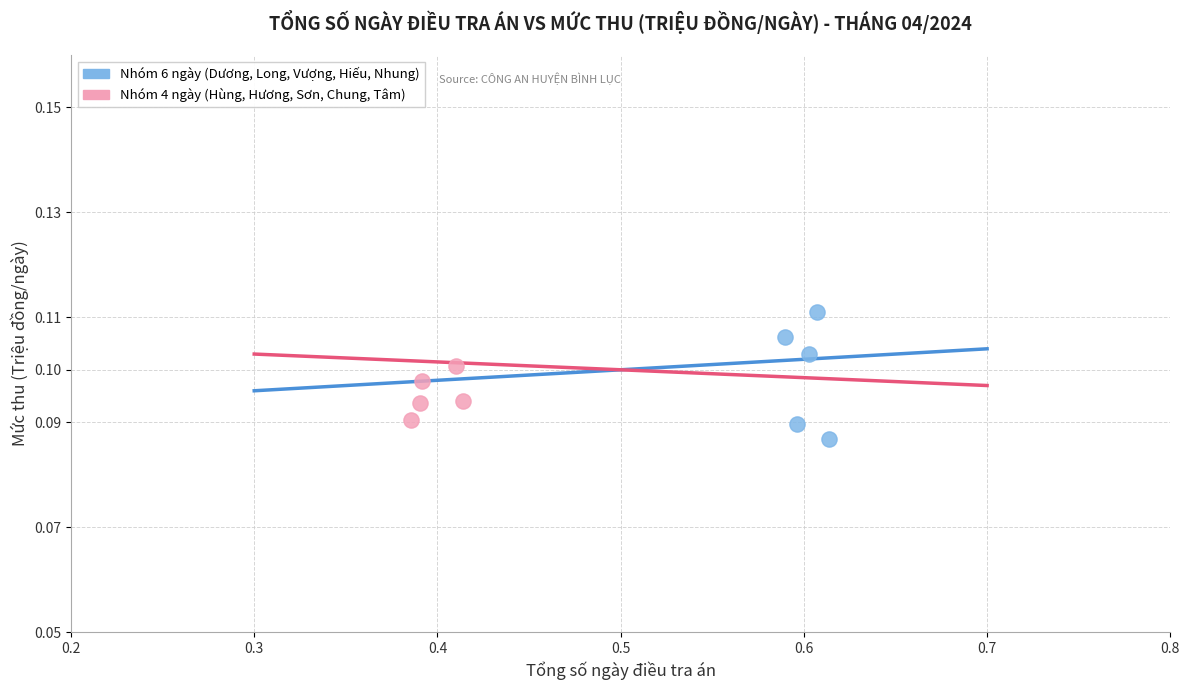

Which series reaches the minimum Y coordinate?

Nhóm 6 ngày (Dương, Long, Vượng, Hiếu, Nhung)